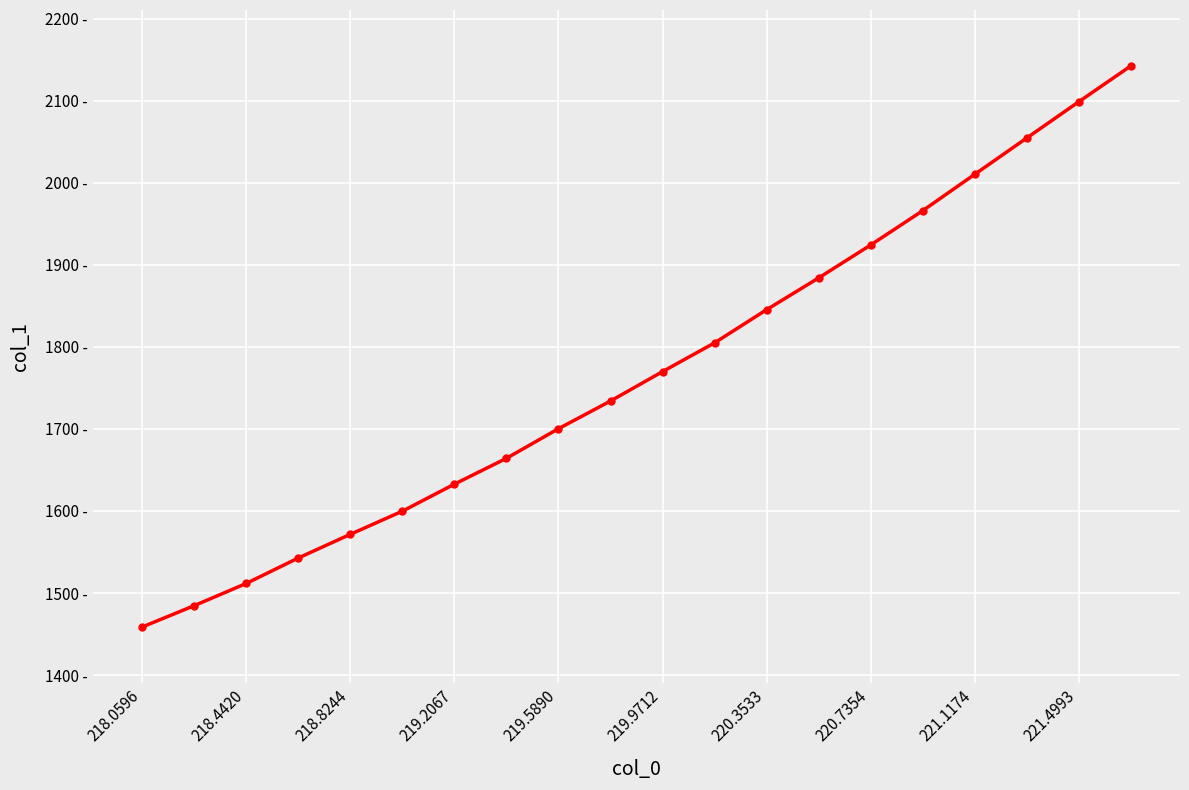

Where does the data first go above 1769?

219.9712